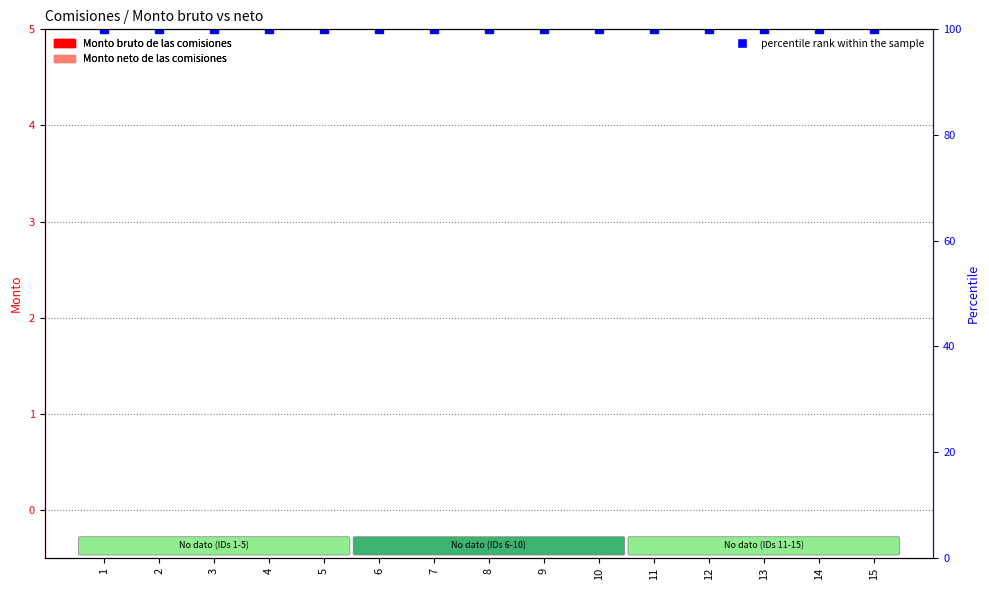

What is the value of the percentile rank within the sample bar at the 3rd from the left?

100